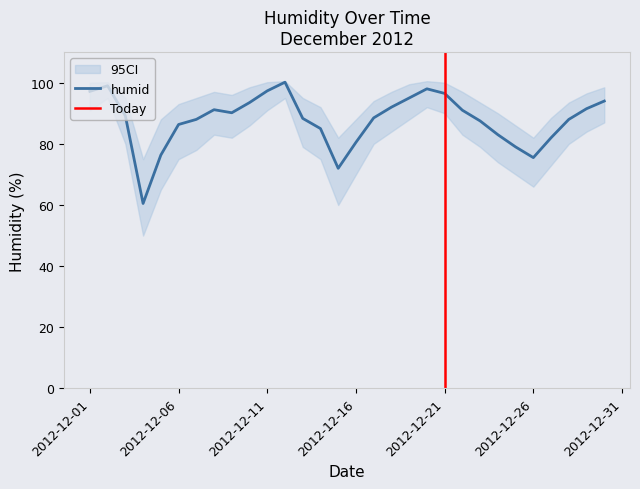

Is it true that humid_lower equals 29.7 at 2012-12-02?

False